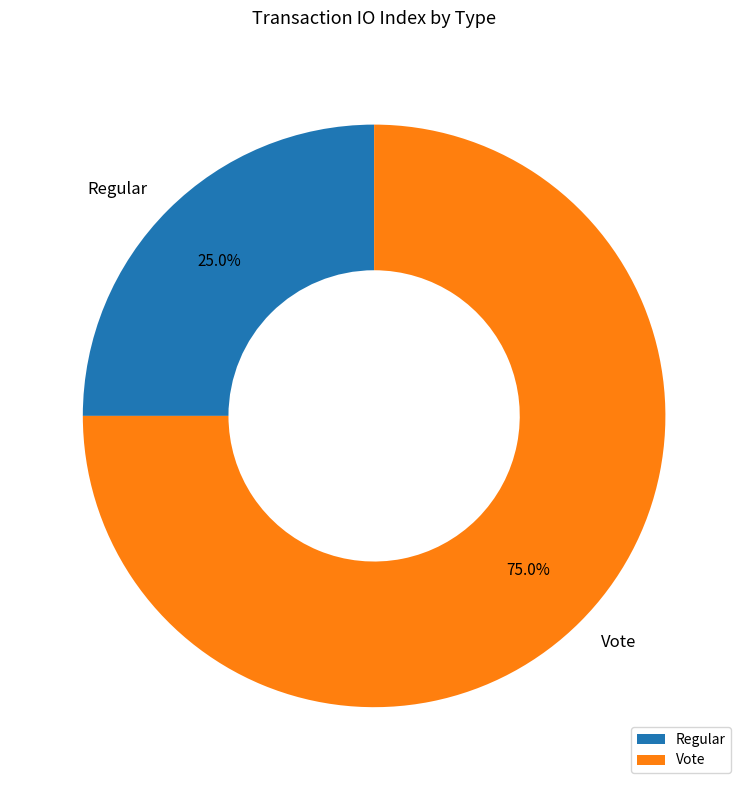

Count the number of slices in the pie.

2